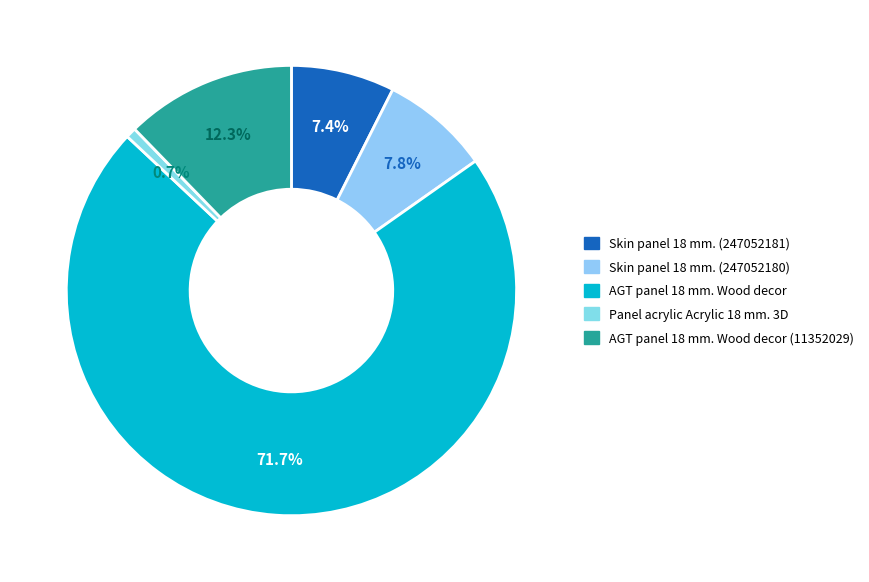

What is the smallest slice in the pie chart?

Panel acrylic Acrylic 18 mm. 3D